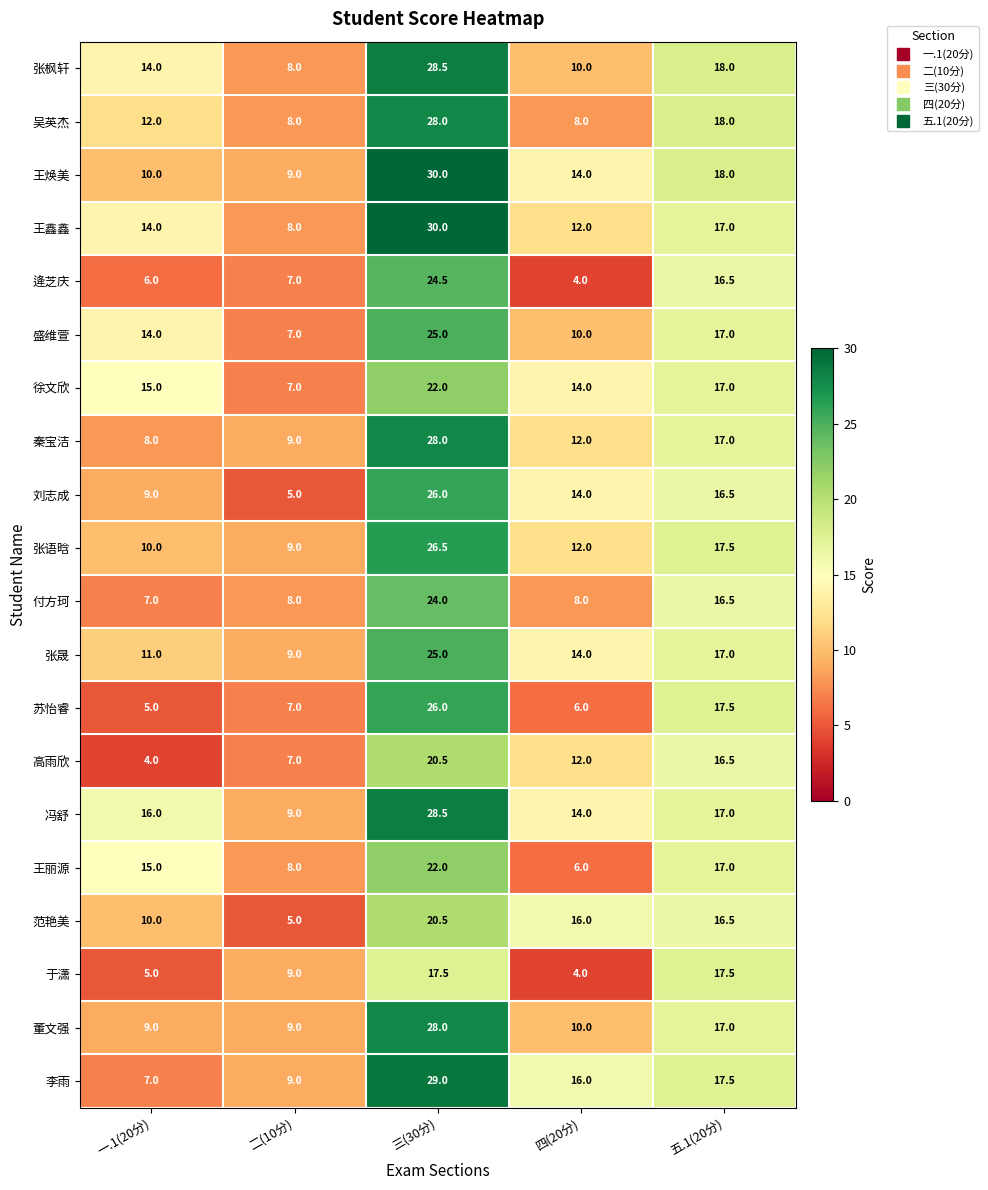

What is the average value of the 吴英杰 series?

14.8